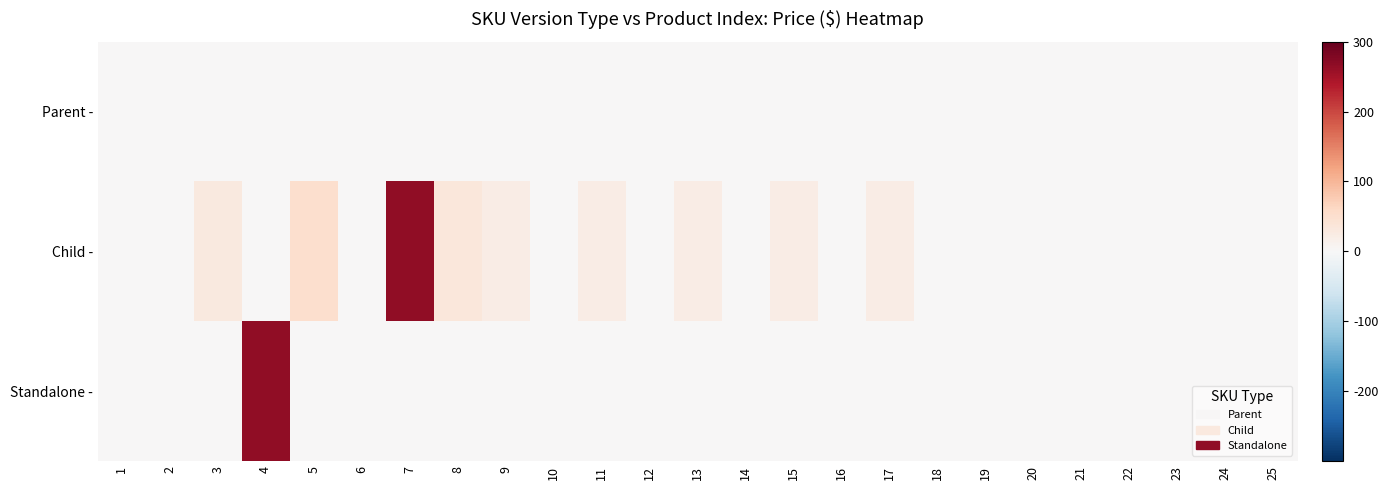

Reading left to right, extract all data points from this chart.

Parent -: 1=0.0	2=0.0	3=0.0	4=0.0	5=0.0	6=0.0	7=0.0	8=0.0	9=0.0	10=0.0	11=0.0	12=0.0	13=0.0	14=0.0	15=0.0	16=0.0	17=0.0	18=0.0	19=0.0	20=0.0	21=0.0	22=0.0	23=0.0	24=0.0	25=0.0
Child -: 1=0.0	2=0.0	3=30.0	4=0.0	5=50.0	6=0.0	7=265.0	8=35.0	9=23.0	10=0.0	11=23.0	12=0.0	13=23.0	14=0.0	15=23.0	16=0.0	17=23.0	18=0.0	19=0.0	20=0.0	21=0.0	22=0.0	23=0.0	24=0.0	25=0.0
Standalone -: 1=0.0	2=0.0	3=0.0	4=265.0	5=0.0	6=0.0	7=0.0	8=0.0	9=0.0	10=0.0	11=0.0	12=0.0	13=0.0	14=0.0	15=0.0	16=0.0	17=0.0	18=0.0	19=0.0	20=0.0	21=0.0	22=0.0	23=0.0	24=0.0	25=0.0